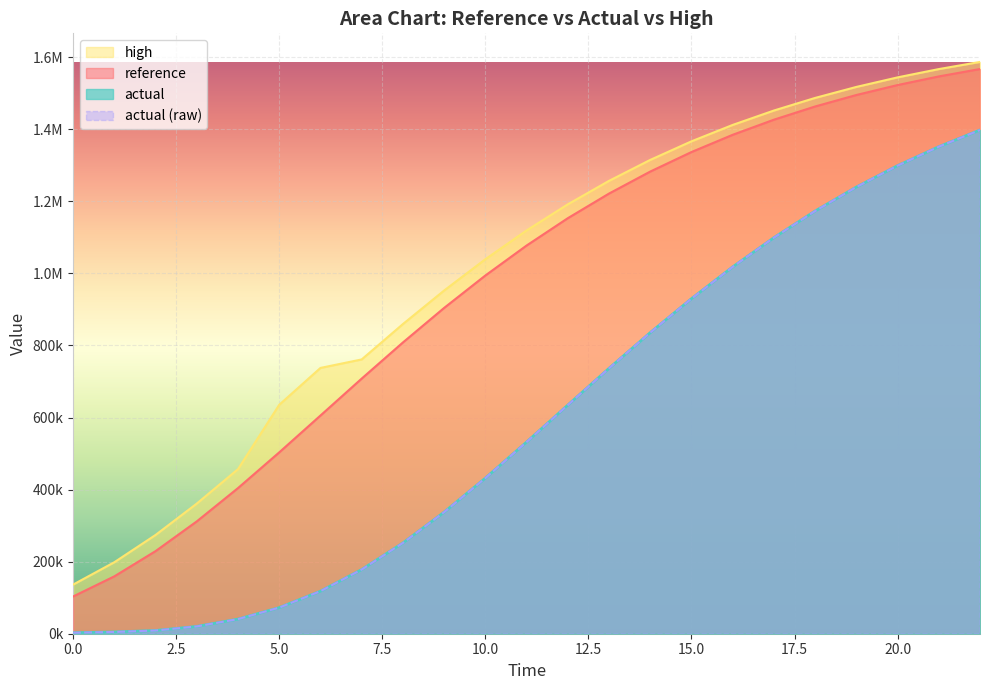

Rank the series at 21 from lowest to highest value.

actual, actual (raw), reference, high